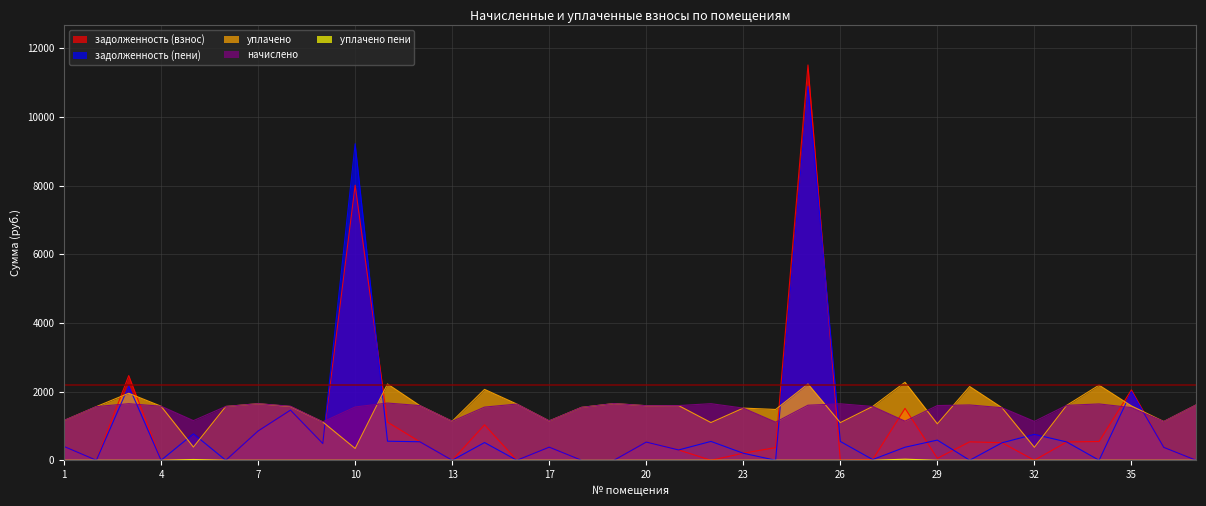

Reading left to right, what are all the values shown in this chart?

задолженность (взнос): 401.9	0.0	2467.1	0.0	0.0	0.0	853.3	1451.5	486.8	8010.6	1111.0	538.9	0.0	1032.5	0.0	382.2	0.1	0.0	529.7	300.3	0.0	204.5	369.9	11511.9	0.0	20.6	1512.5	56.8	537.1	510.0	0.0	533.4	546.9	2050.8	376.1	0.0
задолженность (пени): 401.9	0.0	2164.0	0.0	769.4	0.0	853.3	1460.2	487.8	9219.1	555.5	538.9	0.0	516.3	0.0	382.2	0.1	0.0	529.7	300.3	549.4	204.5	0.0	10893.2	548.1	20.6	379.8	587.8	0.0	510.0	754.6	533.4	0.0	2001.5	376.1	0.0
начислено: 1157.7	1563.3	1648.1	1574.3	1154.0	1567.0	1648.1	1574.3	1117.2	1552.2	1666.5	1592.8	1135.6	1548.5	1637.0	1146.7	1541.2	1651.8	1589.1	1592.8	1648.1	1519.0	1109.8	1603.9	1644.4	1567.0	1139.3	1592.8	1611.2	1530.1	1131.9	1600.2	1640.7	1533.8	1128.2	1611.2
уплачено: 1157.7	1563.3	1951.1	1574.3	384.7	1567.0	1648.1	1565.6	1116.2	343.7	2222.0	1592.8	1135.6	2064.7	1637.2	1146.7	1541.2	1651.8	1589.1	1592.8	1098.7	1519.0	1479.9	2222.5	1096.3	1567.0	2272.0	1061.9	2148.3	1530.1	377.3	1600.2	2187.6	1583.0	1128.2	1611.3
уплачено пени: 0.0	0.0	0.0	0.0	22.6	0.0	0.0	0.0	0.0	0.0	0.0	0.0	0.0	0.0	0.0	0.0	0.0	0.0	0.0	0.0	0.0	0.0	0.0	0.0	0.0	0.0	31.4	0.0	0.0	0.0	0.0	0.0	0.0	0.0	0.0	0.0